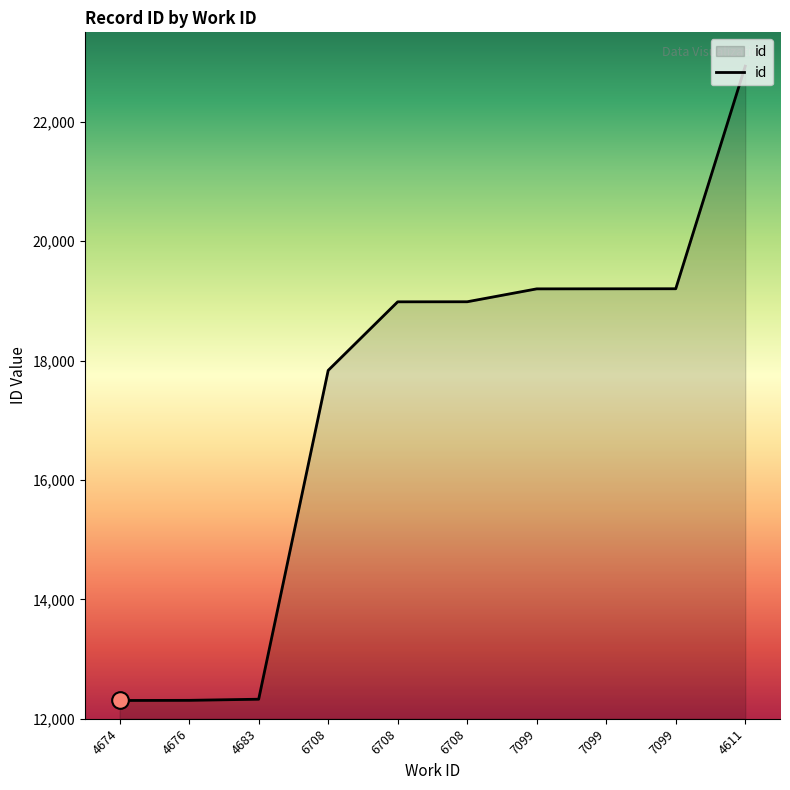

What is the difference between the maximum and second lowest values?

10625